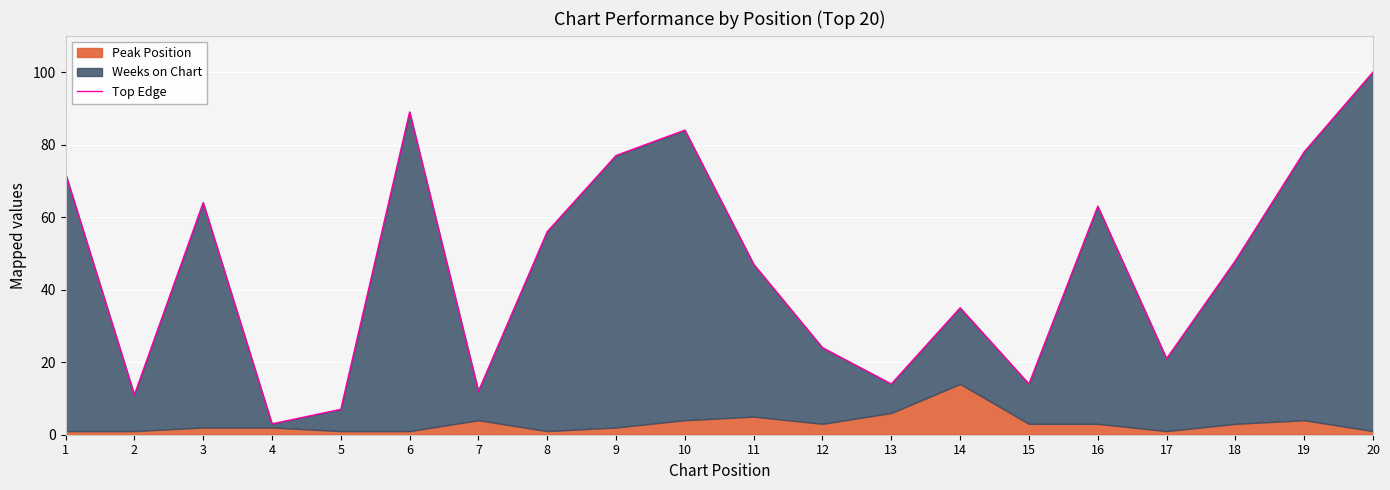

Which label corresponds to the largest value in the chart?

20